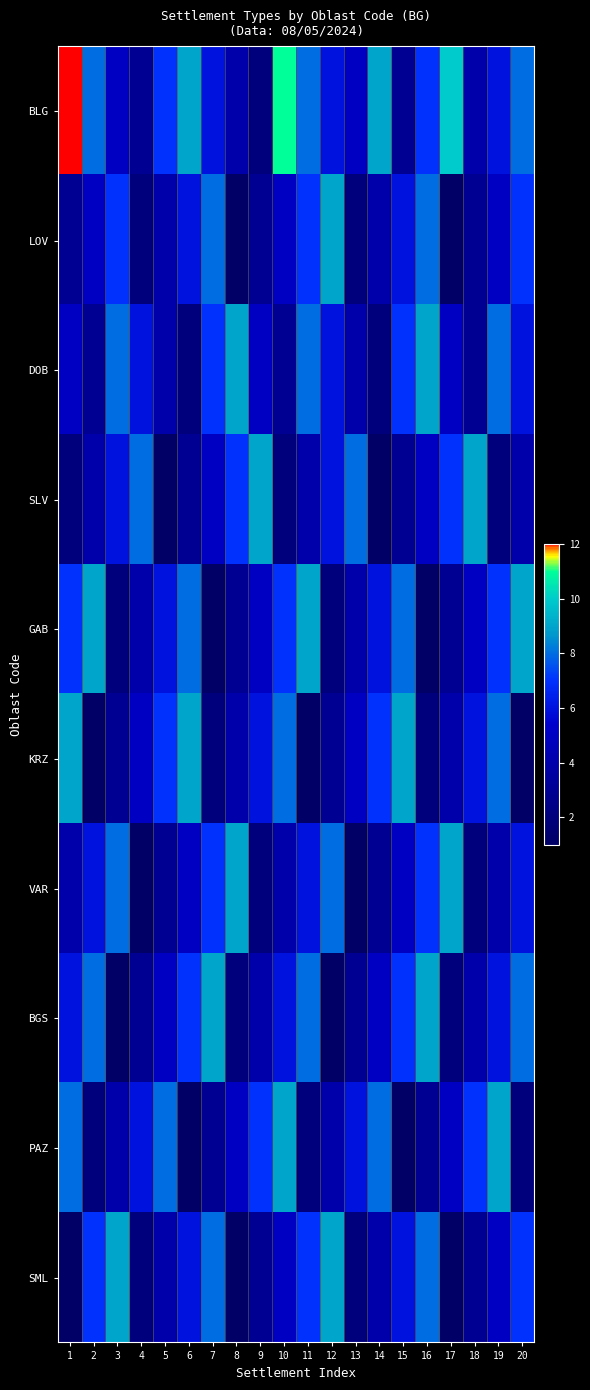

How many series are shown in this chart?

10